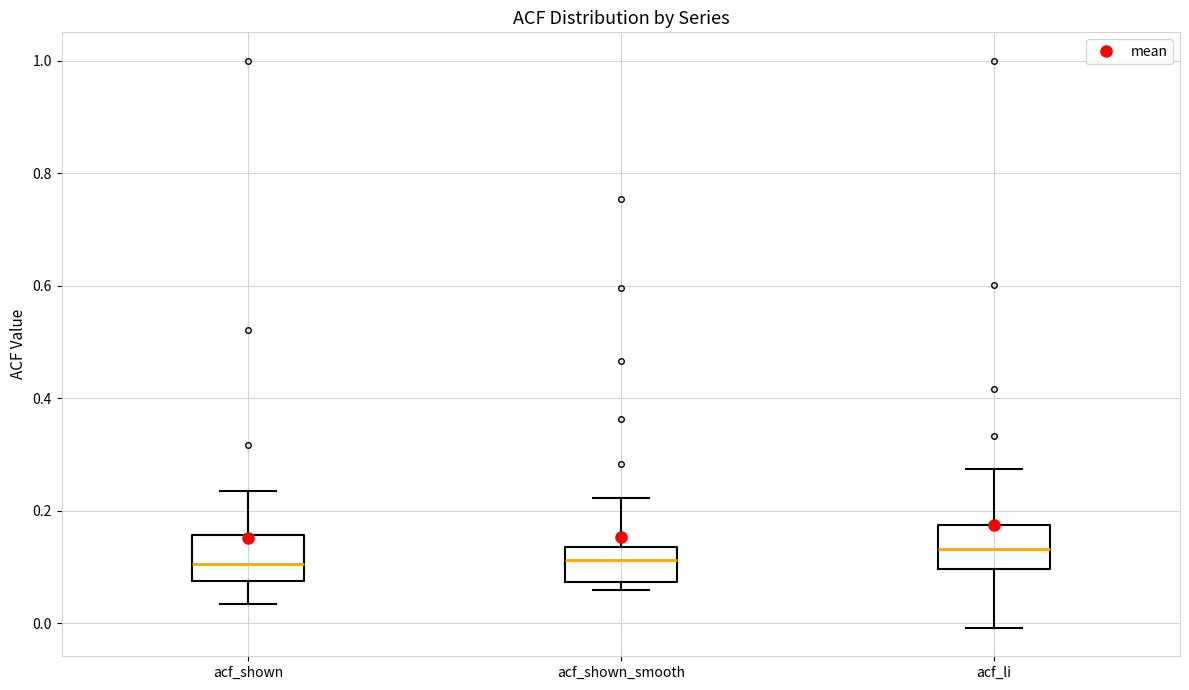

Reading left to right, transcribe this box plot: for each box, give where its median line is, the range the box spans, and where its two whiskers end, as read against the y-axis. The values are not printed on the chart, so give them approximately, as read against the axis.

acf_shown: median 0.10, box 0.08 to 0.16, whiskers 0.04 to 0.24
acf_shown_smooth: median 0.12, box 0.08 to 0.14, whiskers 0.06 to 0.22
acf_li: median 0.14, box 0.10 to 0.18, whiskers 0.00 to 0.28